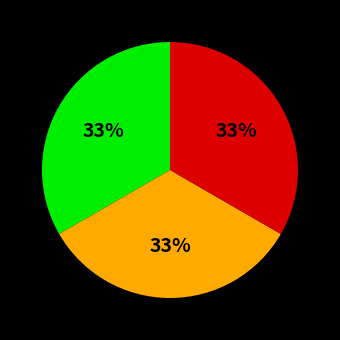

How many segments does this pie chart have?

3